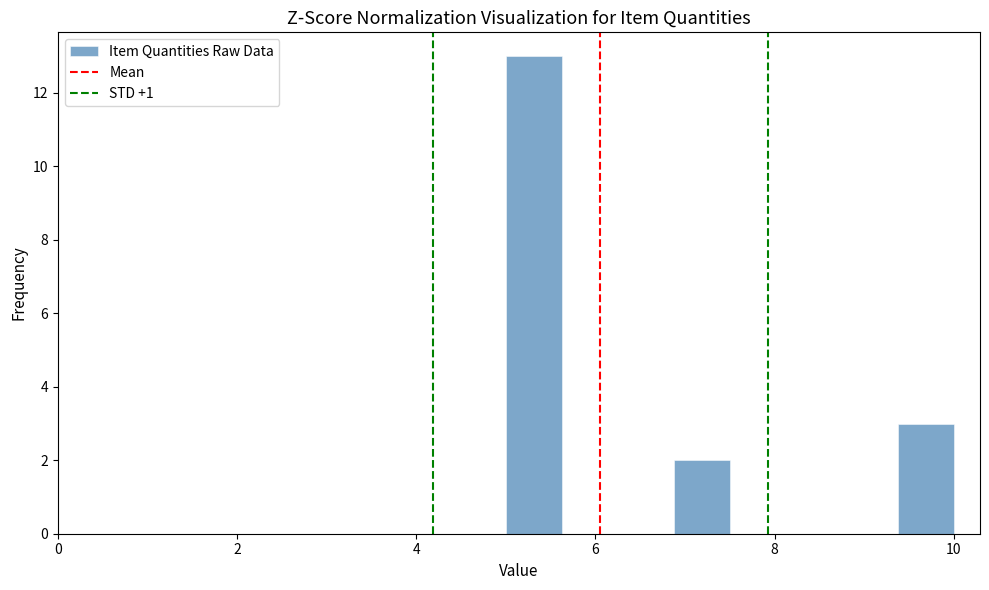

Around what value on the x-axis is the tallest bar? Give the approximate position of its centre, as read against the axis.

5.4